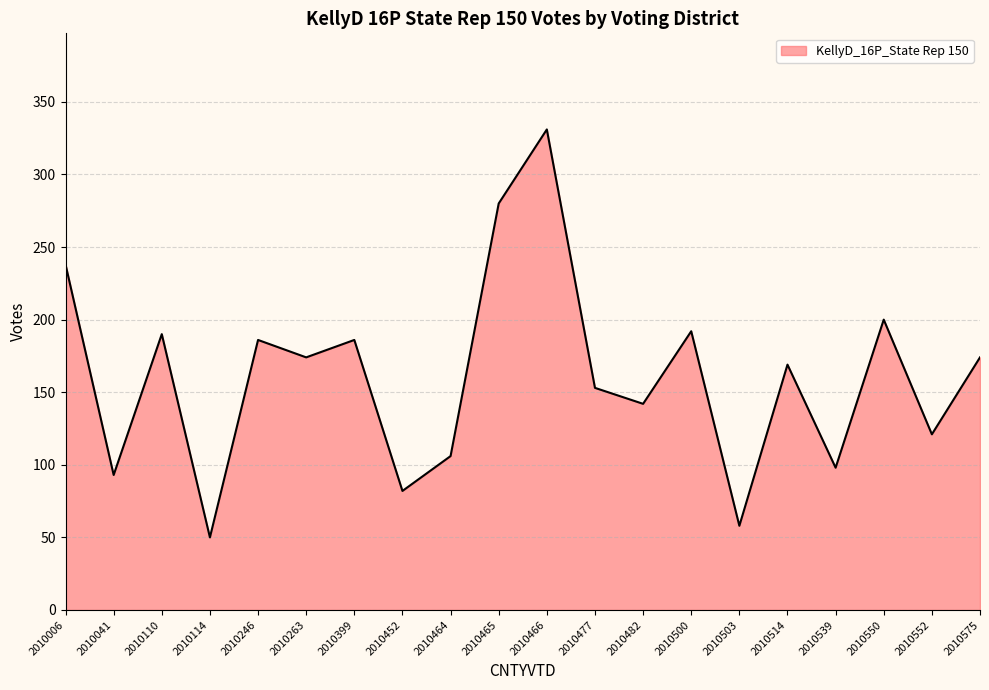

At which category does the data reach its first local valley?

2010041